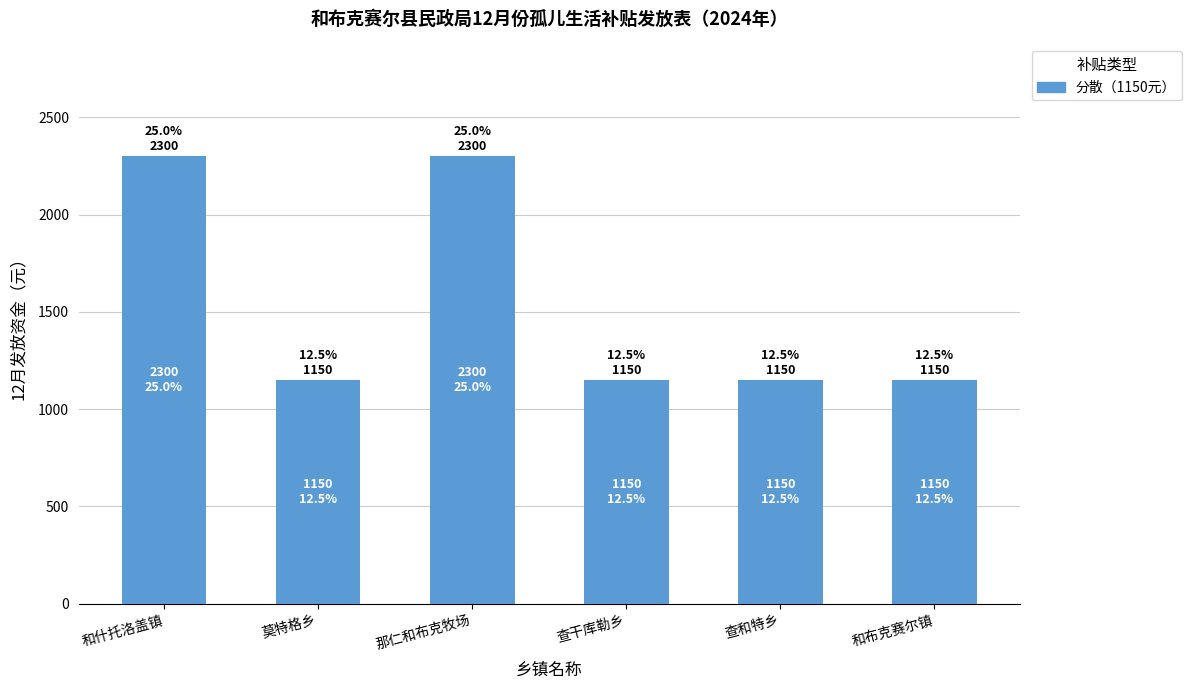

At which category is the sum across all series the highest?

和什托洛盖镇